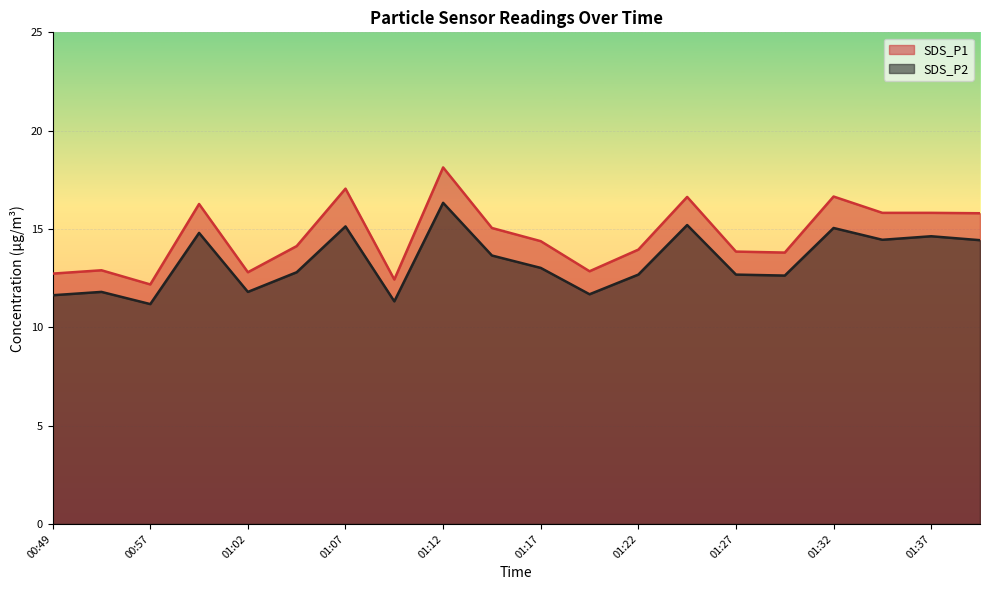

What is the value of the SDS_P2 point at the 9th from the left?

16.3